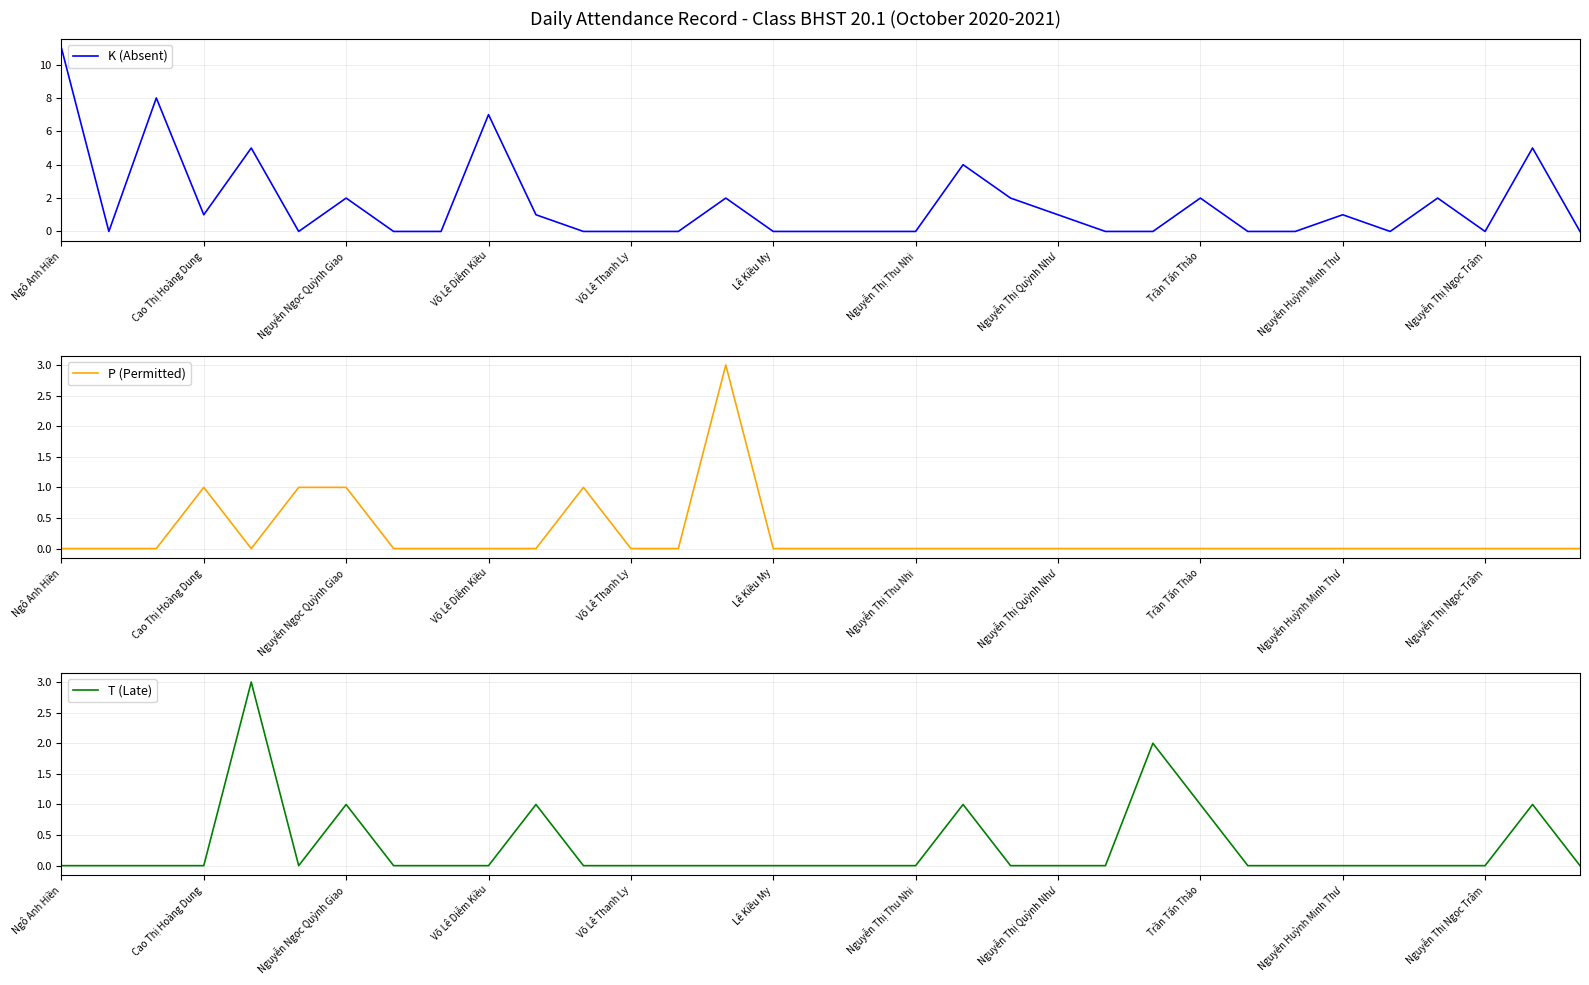

Reading left to right, what are all the values shown in this chart?

K (Absent): 11	0	8	1	5	0	2	0	0	7	1	0	0	0	2	0	0	0	0	4	2	1	0	0	2	0	0	1	0	2	0	5	0
P (Permitted): 0	0	0	1	0	1	1	0	0	0	0	1	0	0	3	0	0	0	0	0	0	0	0	0	0	0	0	0	0	0	0	0	0
T (Late): 0	0	0	0	3	0	1	0	0	0	1	0	0	0	0	0	0	0	0	1	0	0	0	2	1	0	0	0	0	0	0	1	0